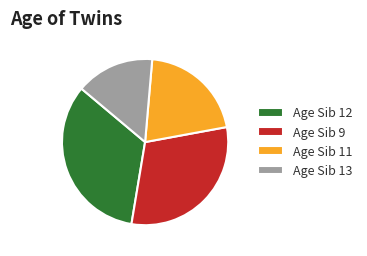

Do Age Sib 12 and Age Sib 9 together represent more than half of the pie?

Yes